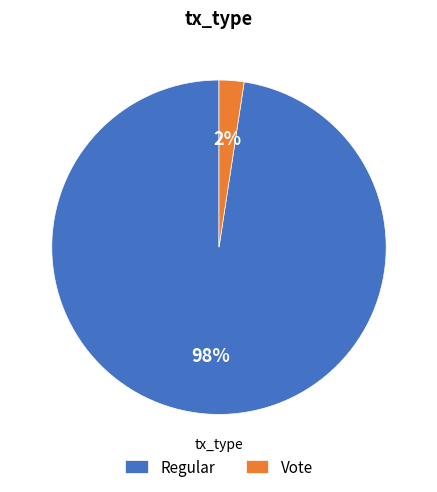

Which category accounts for the majority?

Regular